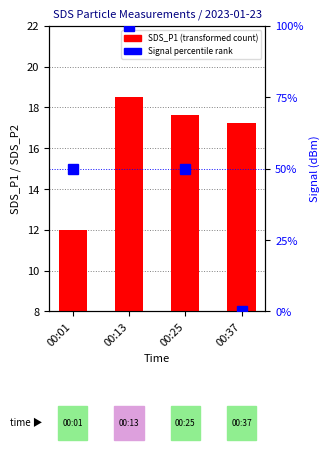

The Signal % series shows 50.1 at 00:13. True or false?

False